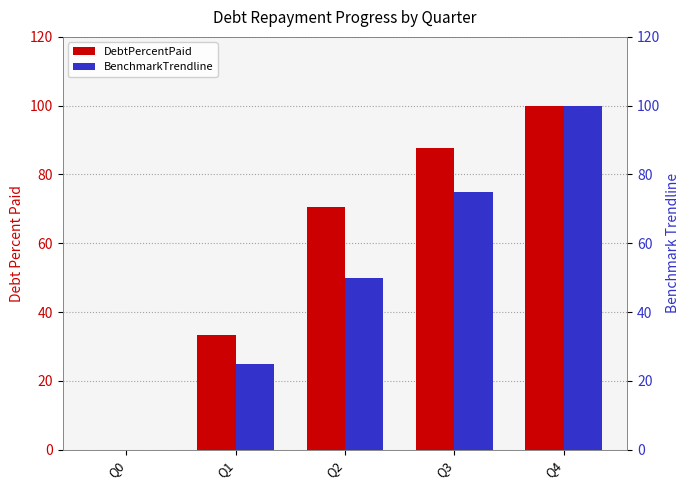

What is the value of the DebtPercentPaid bar at the 3rd from the left?

70.5